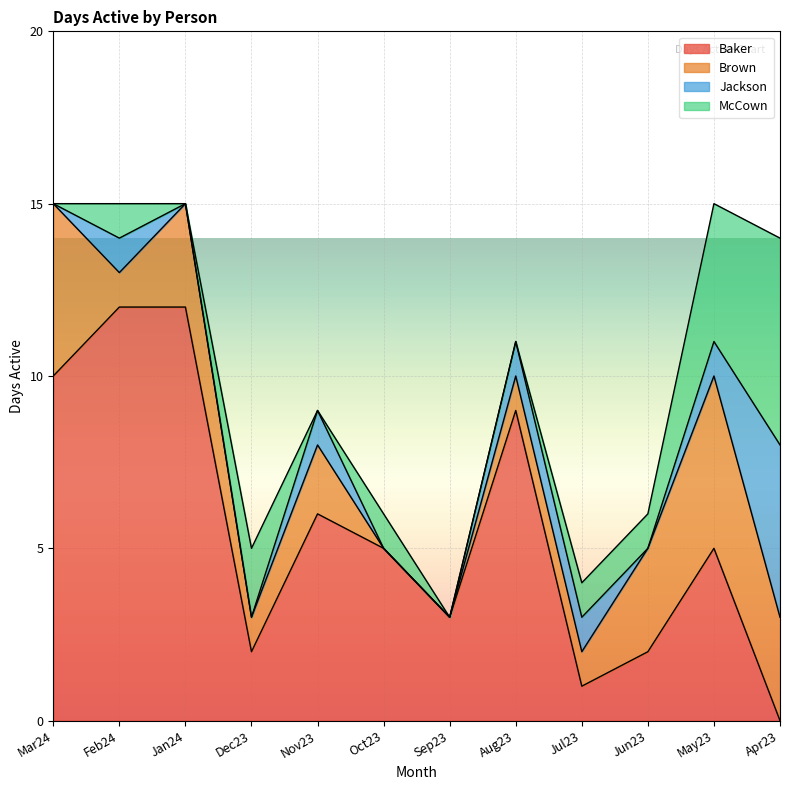

Which series has the widest spread of values?

Baker